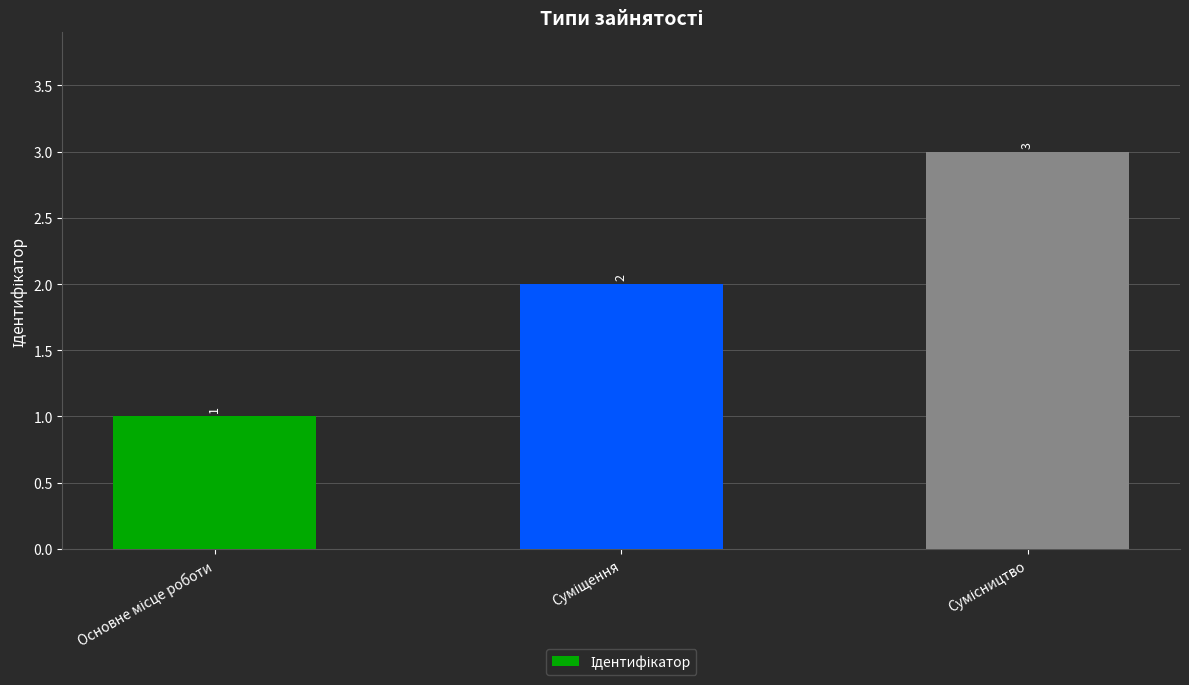

How many values are between 1 and 3?

3